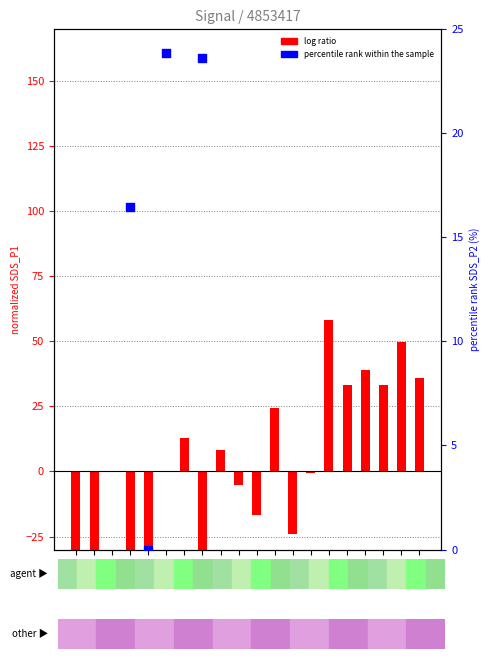

Which series has the widest spread of Y values?

log ratio (SDS_P1 normalized)